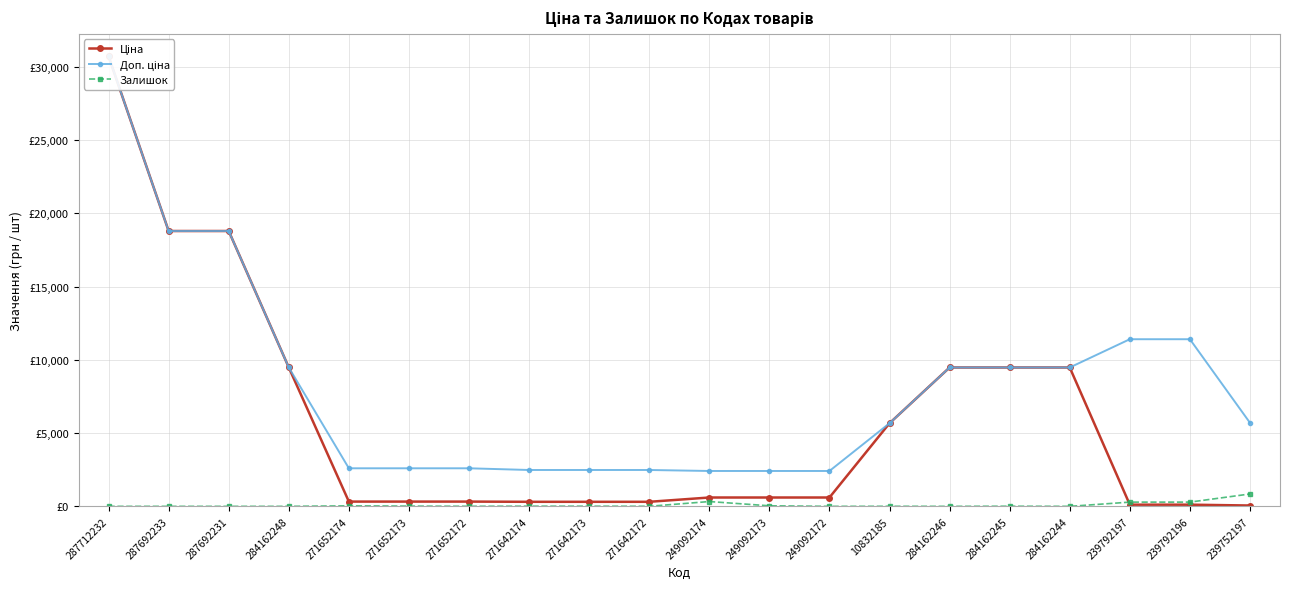

At which category is the sum across all series the highest?

287712232